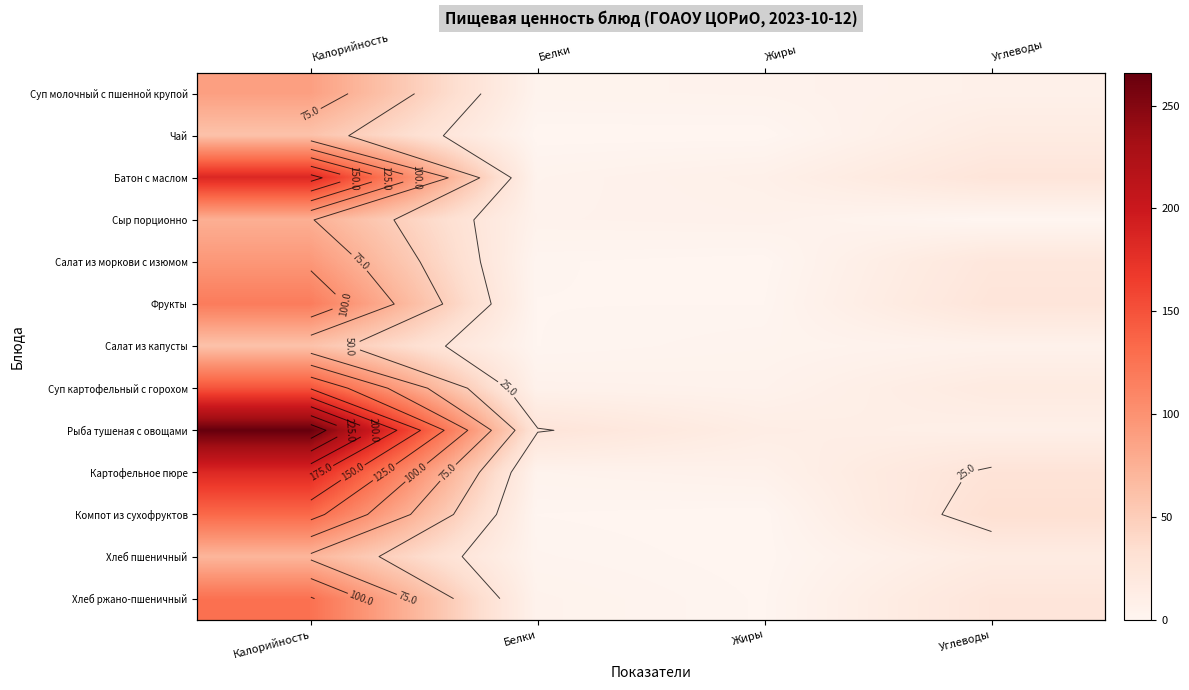

Is it true that Салат из капусты equals 6.0 at Углеводы?

True